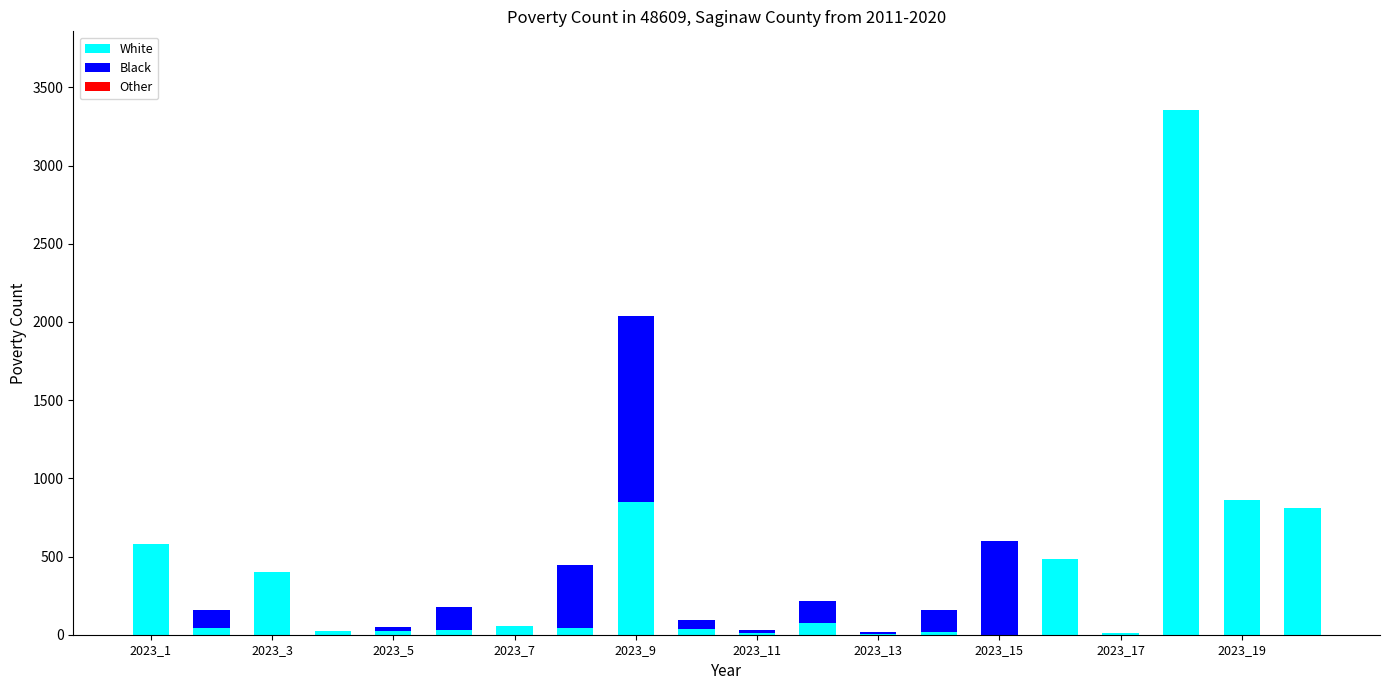

What is the maximum value for White?

3355.4